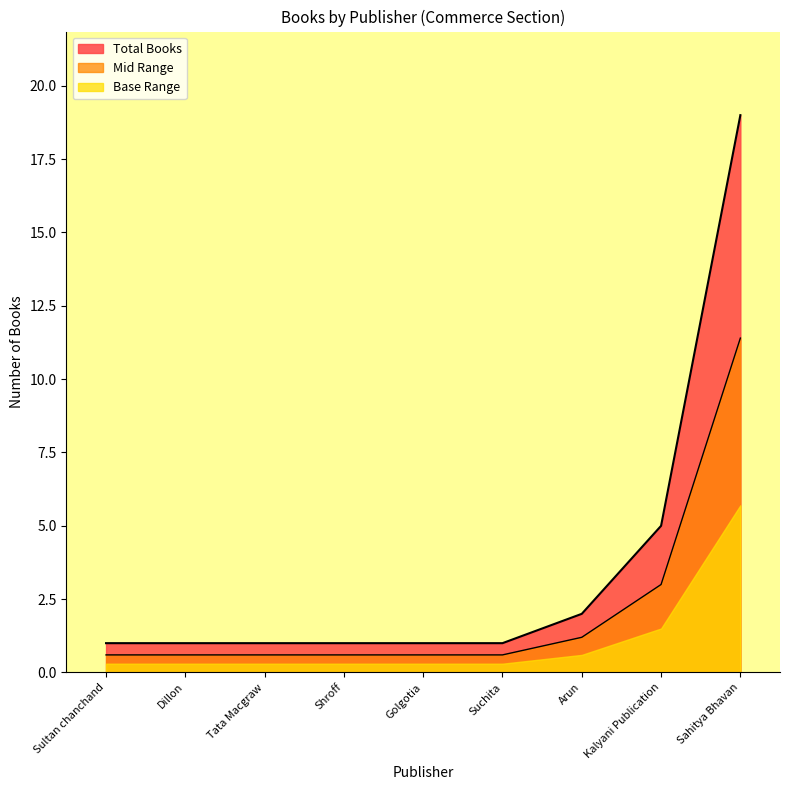

True or false: Base Range and Total Books cross at least once.

False